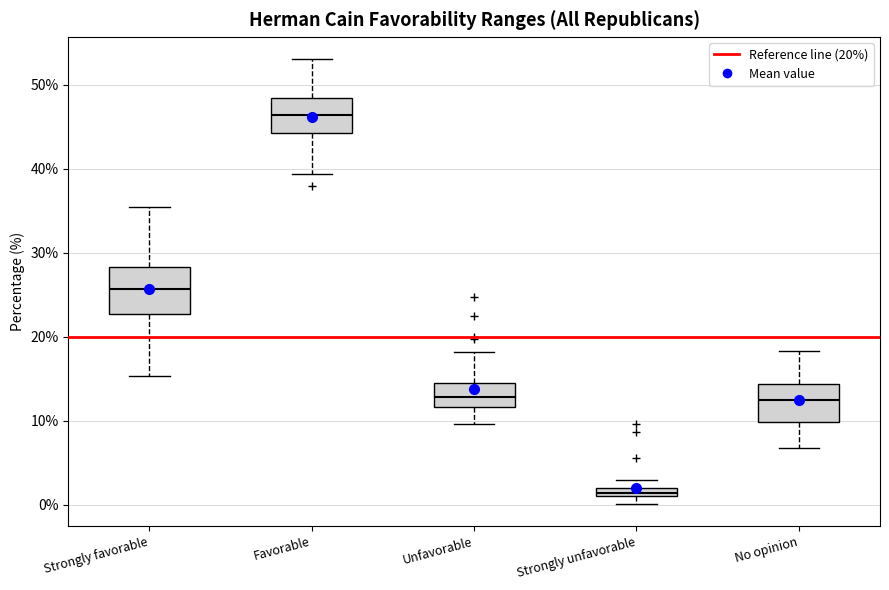

Which box is the tallest, from its lower edge to its upper edge?

Strongly favorable